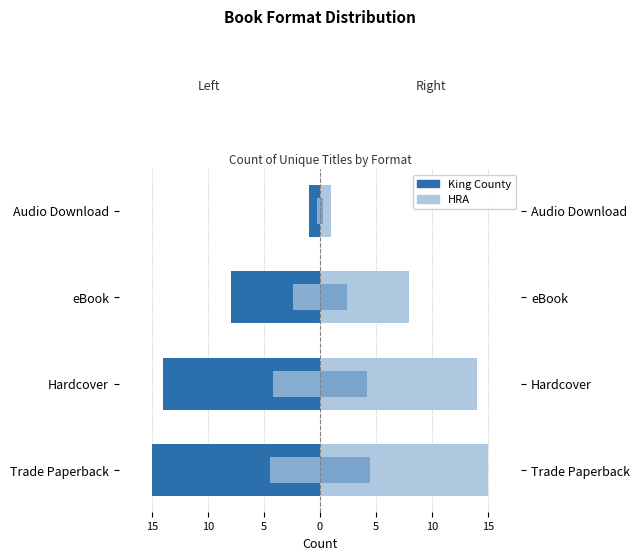

The value of Count (Left) at eBook is -11. True or false?

False